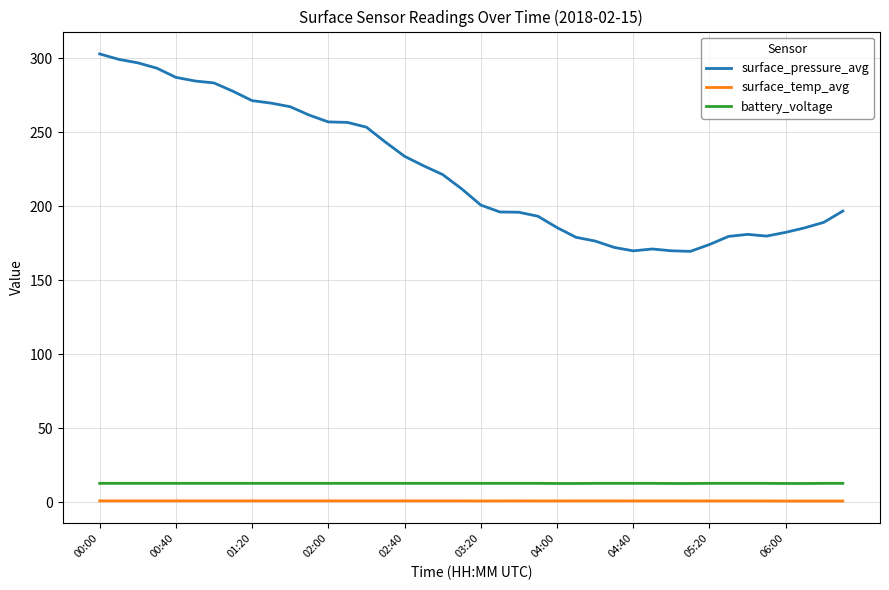

Does the chart have visible grid lines?

Yes